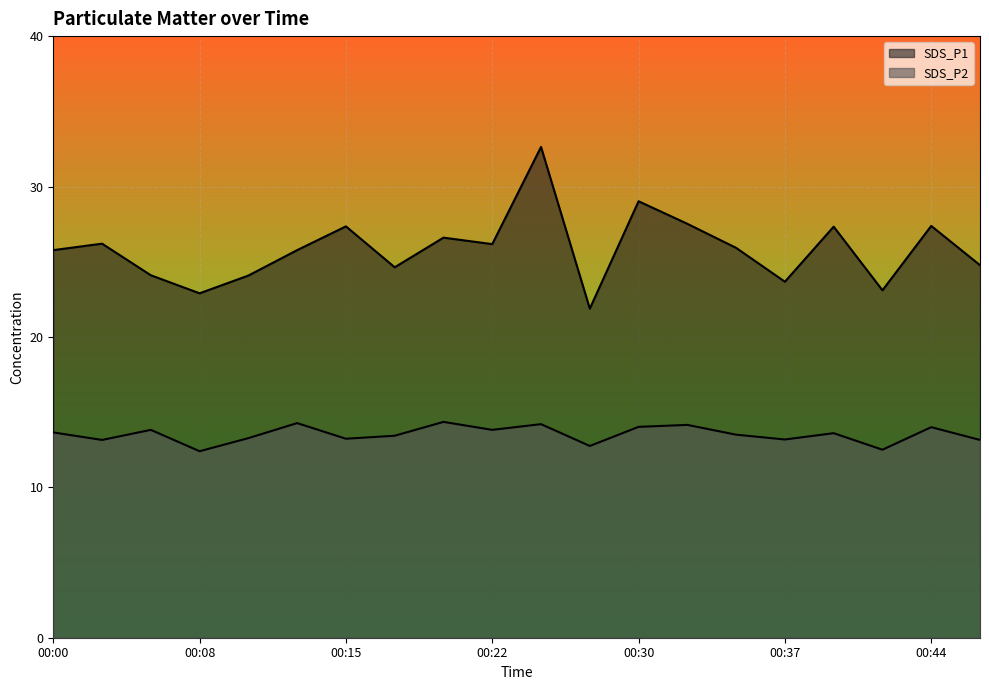

Between 00:03 and 00:10, which series saw the biggest shift?

SDS_P1